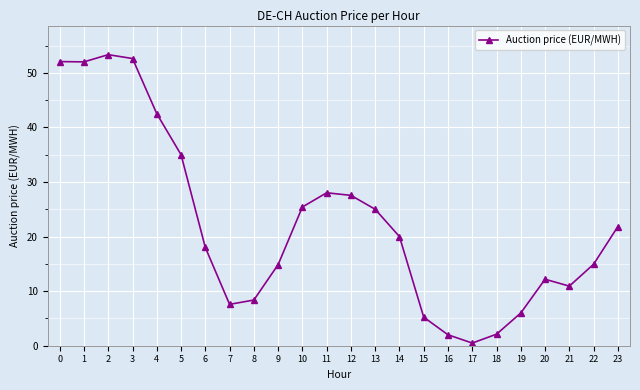

How many lines are shown in the chart?

1